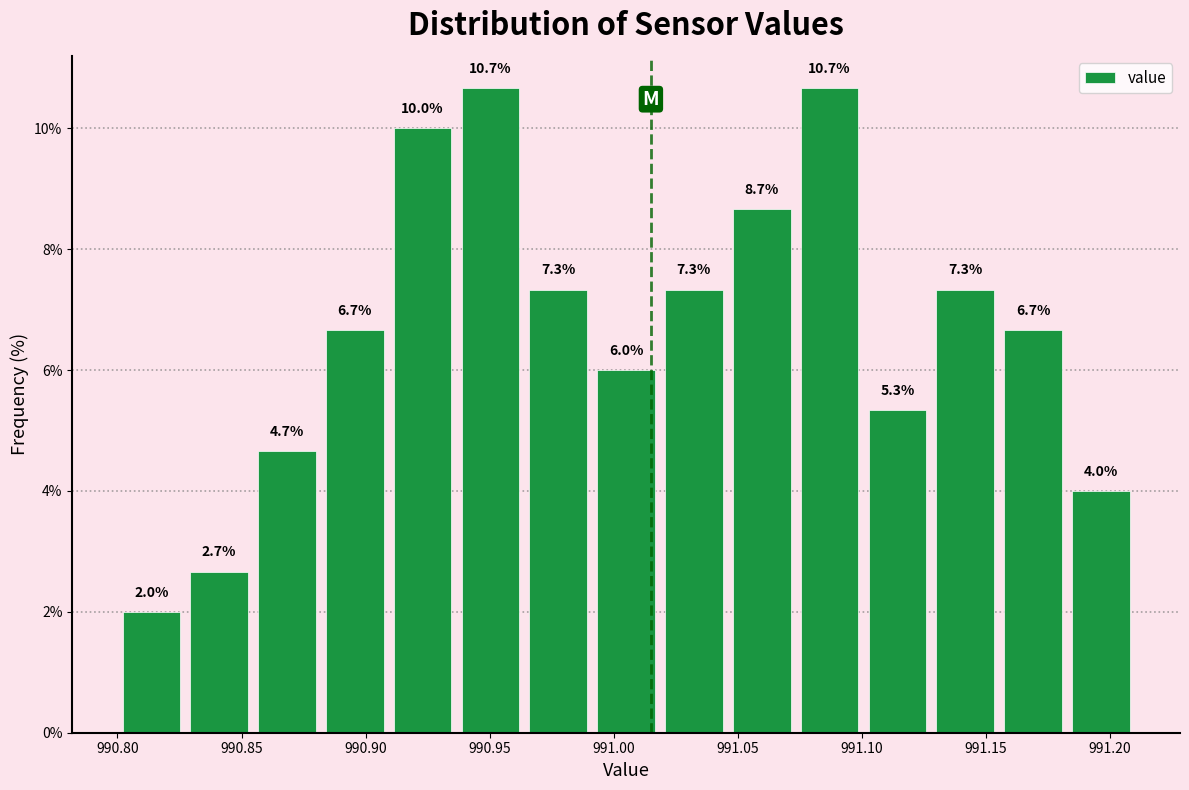

What is the height of the bar covering 990.990 to 991.020 on the x-axis? The bar edges are not printed on the chart, so give them approximately, as read against the axis.

6.0